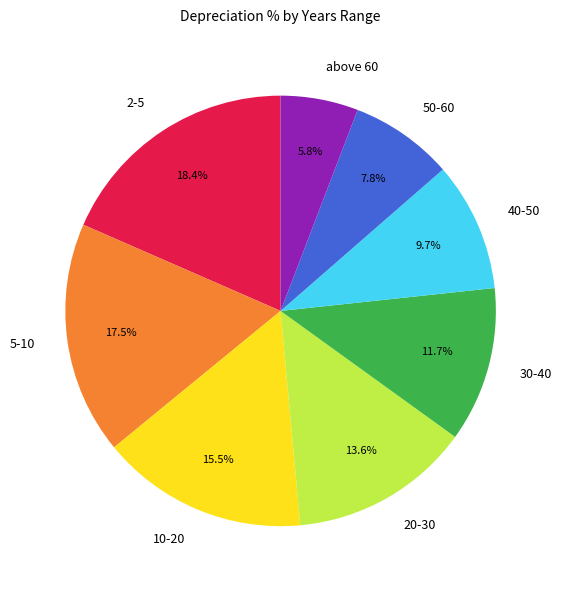

Do 10-20 and 50-60 together represent more than half of the pie?

No